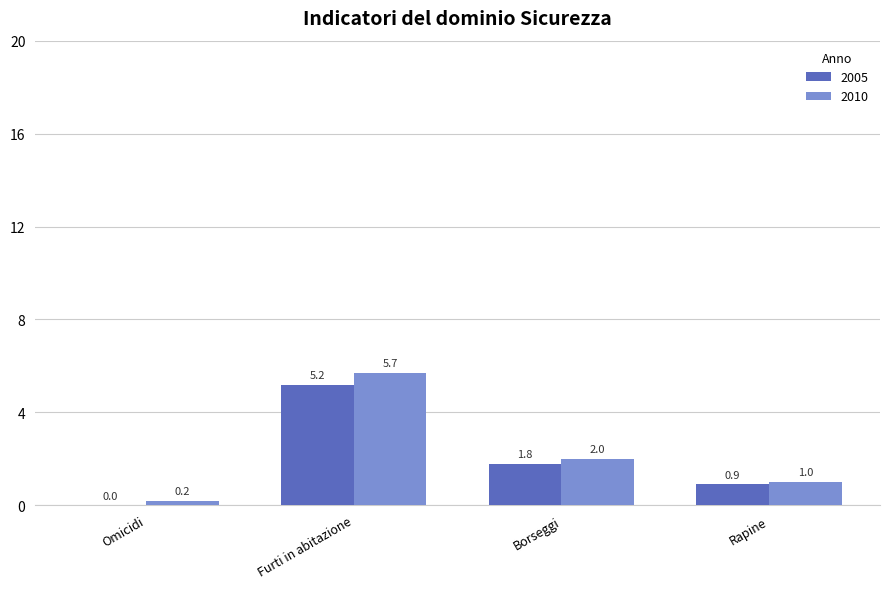

Which series changed the most between Furti in abitazione and Rapine?

2010